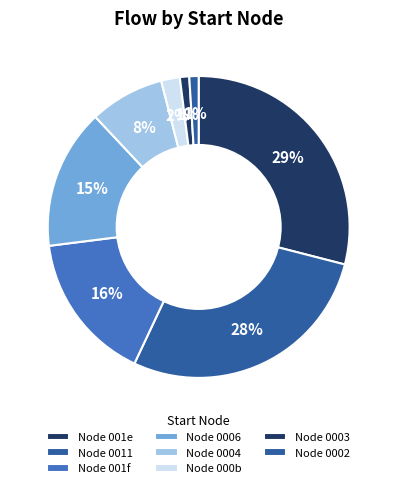

Does any single category account for the majority?

No